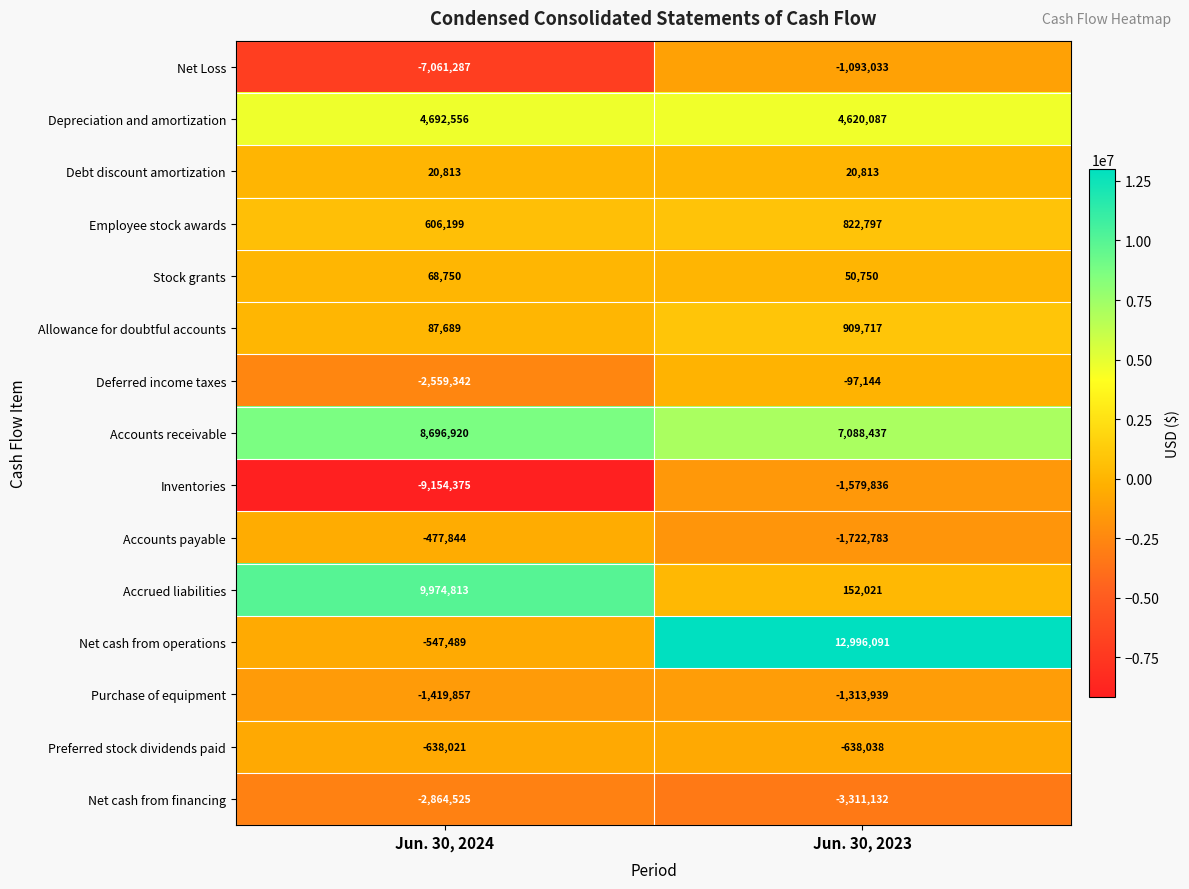

What is the maximum value shown in the chart?

12996091